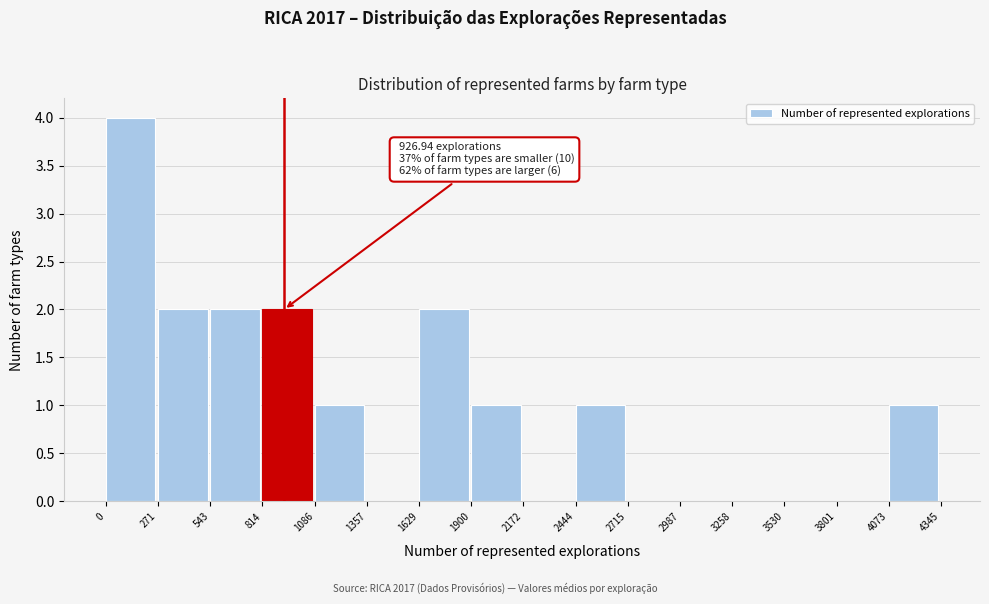

Which range on the x-axis has the tallest bar?

0 to 271